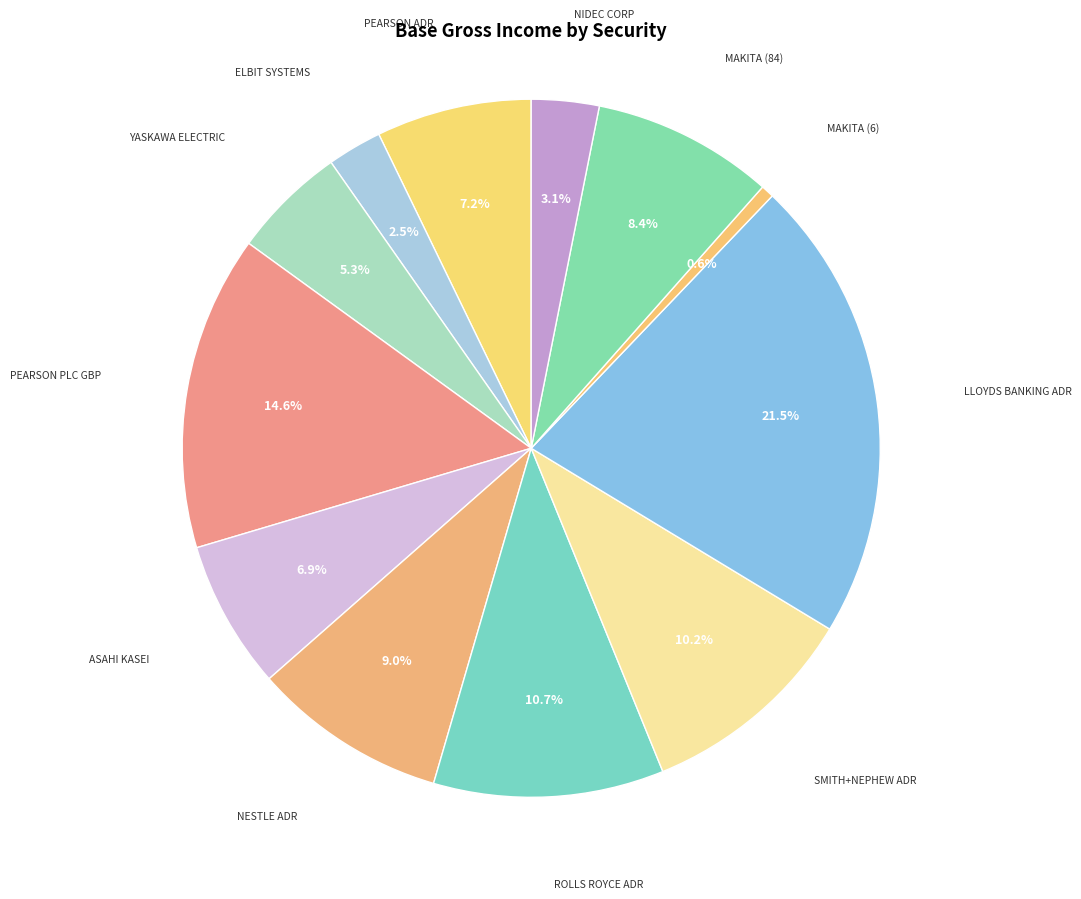

Which has a higher value, LLOYDS BANKING ADR or PEARSON ADR?

LLOYDS BANKING ADR